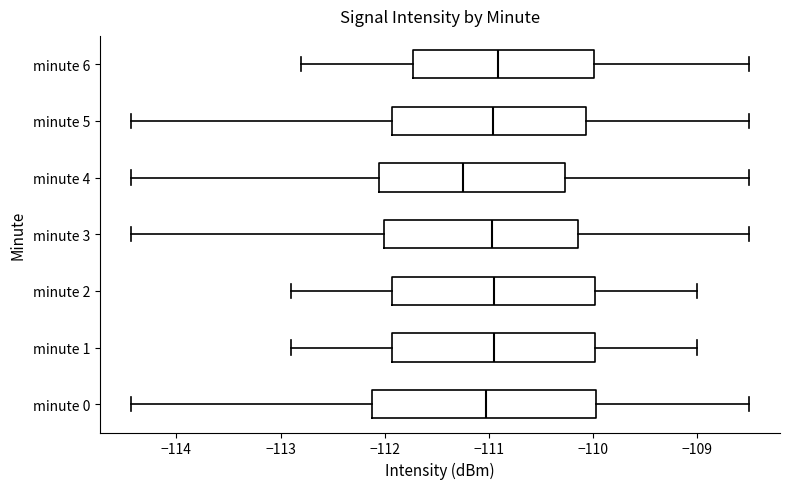

Where does the median line of the box for minute 6 sit on the x-axis? The values are not printed on the chart, so give them approximately, as read against the axis.

-110.9